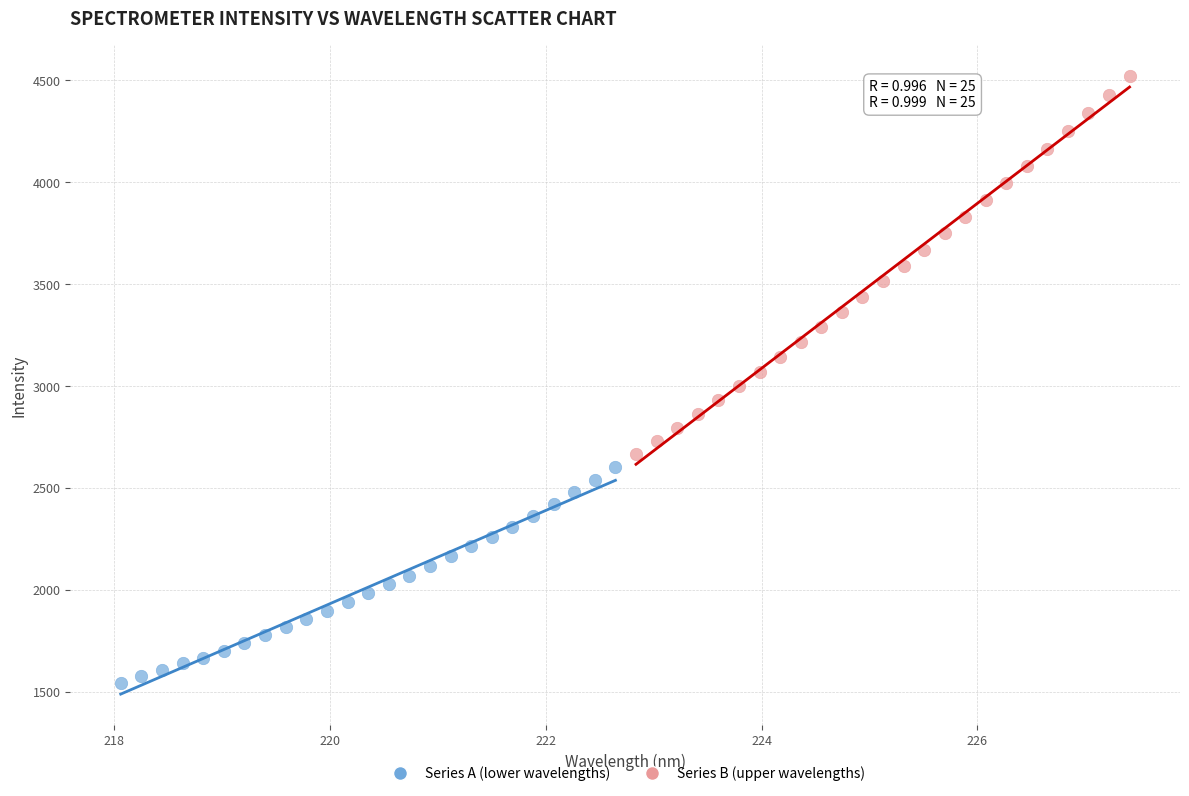

Which series reaches the maximum Y coordinate?

Series B (upper wavelengths)